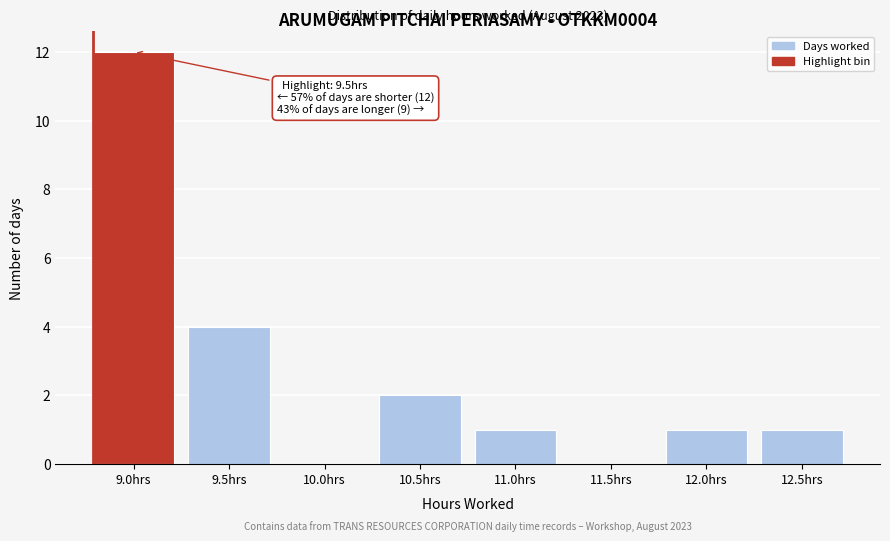

Reading right to left, list all the values displayed in this chart.

12.5hrs=1	12.0hrs=1	11.5hrs=0	11.0hrs=1	10.5hrs=2	10.0hrs=0	9.5hrs=4	9.0hrs=12